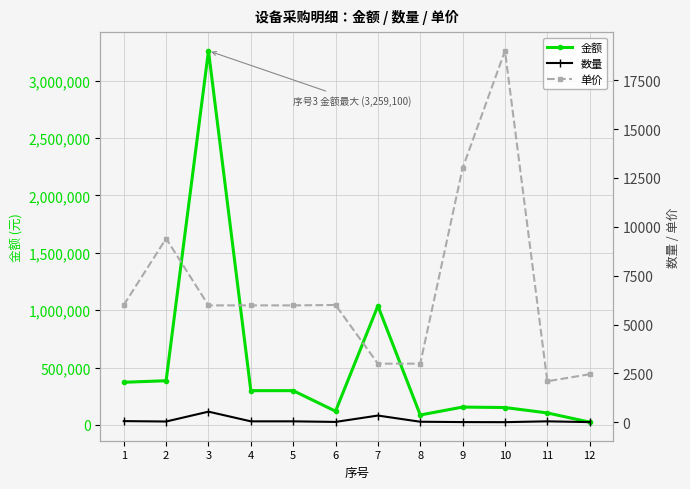

Which category has the lowest value in the 单价 series?

11